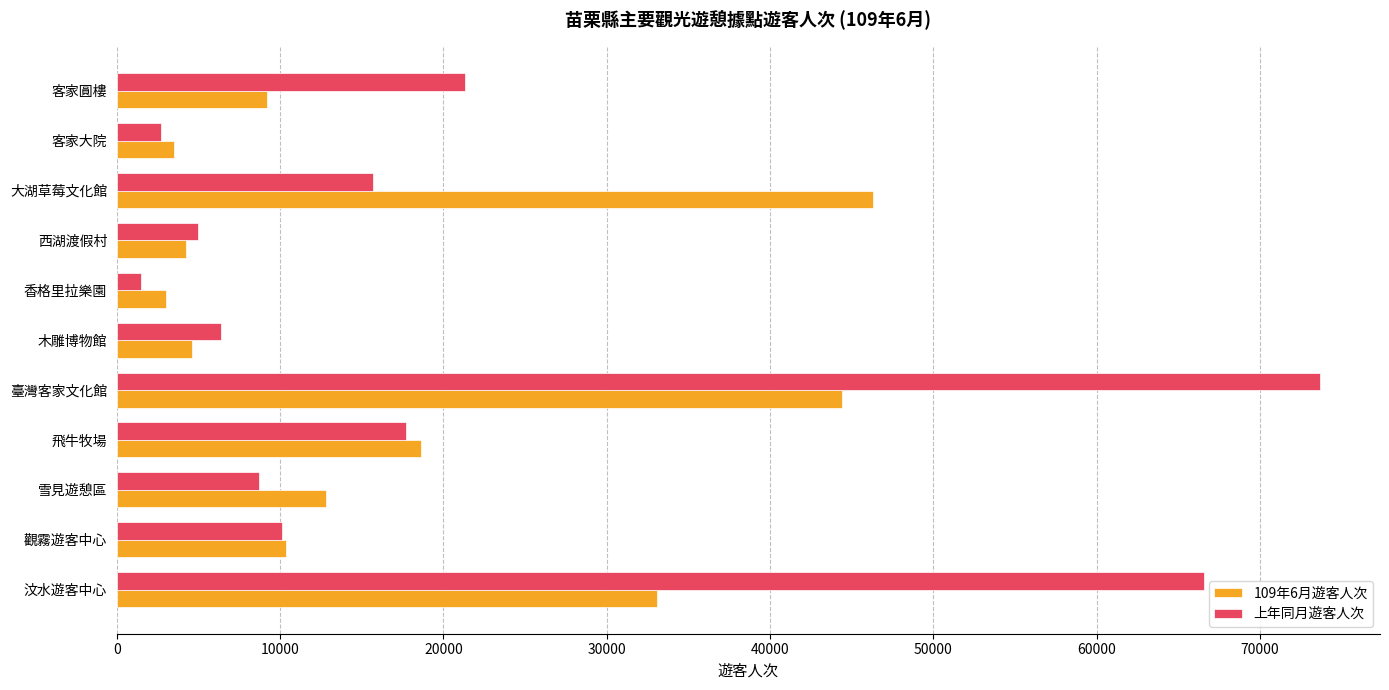

Which series has the largest range (max minus min)?

上年同月遊客人次